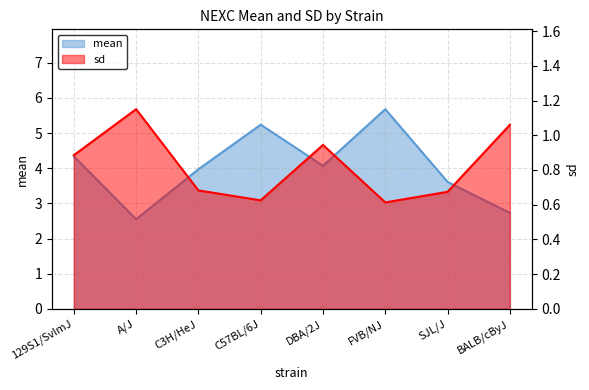

How many data points in mean are above 4?

4